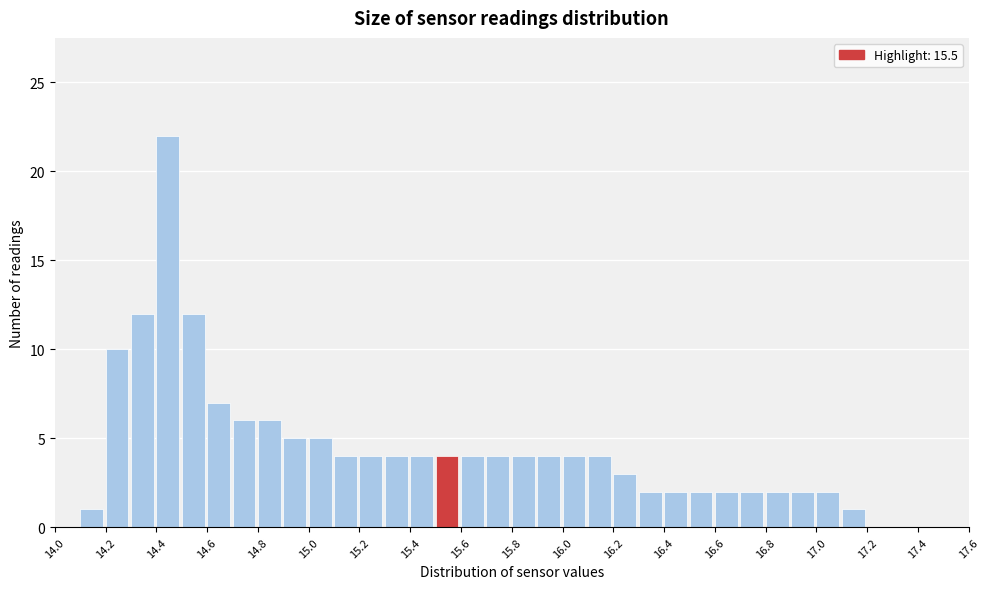

How tall is the bar that spans 15.7 to 15.8 on the x-axis? The values are not printed on the chart, so give them approximately, as read against the axis.

4